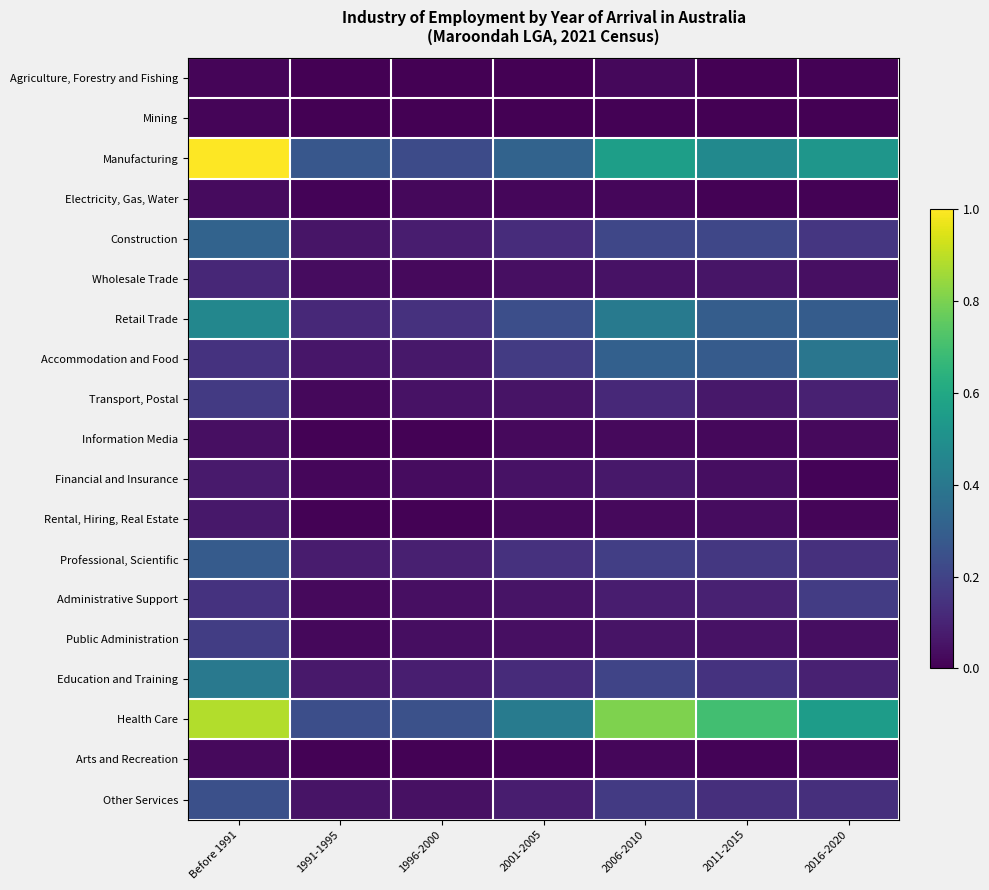

At which category is the sum across all series the highest?

Before 1991